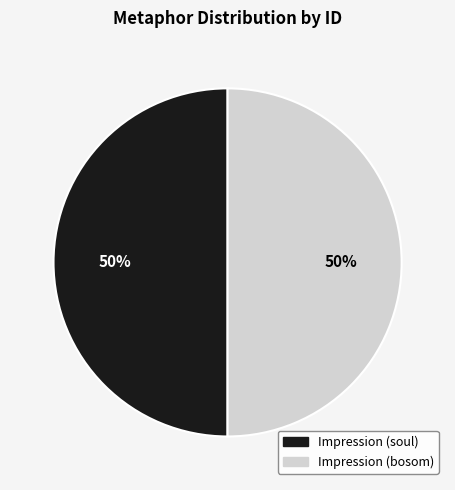

The Impression (bosom) slice represents 61% of the pie. True or false?

False